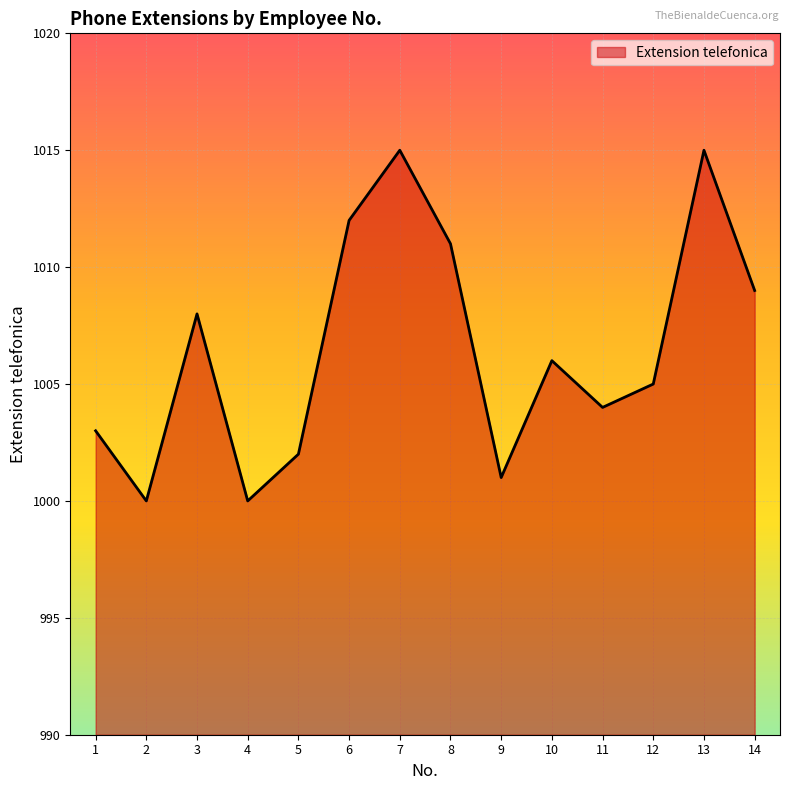

What is the smallest value displayed?

1000